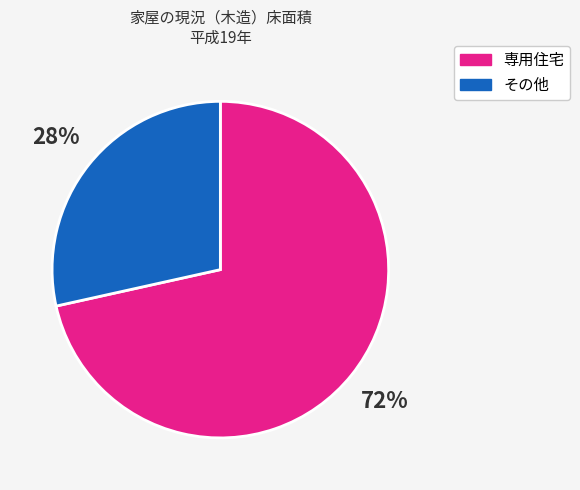

Which category accounts for the majority?

専用住宅